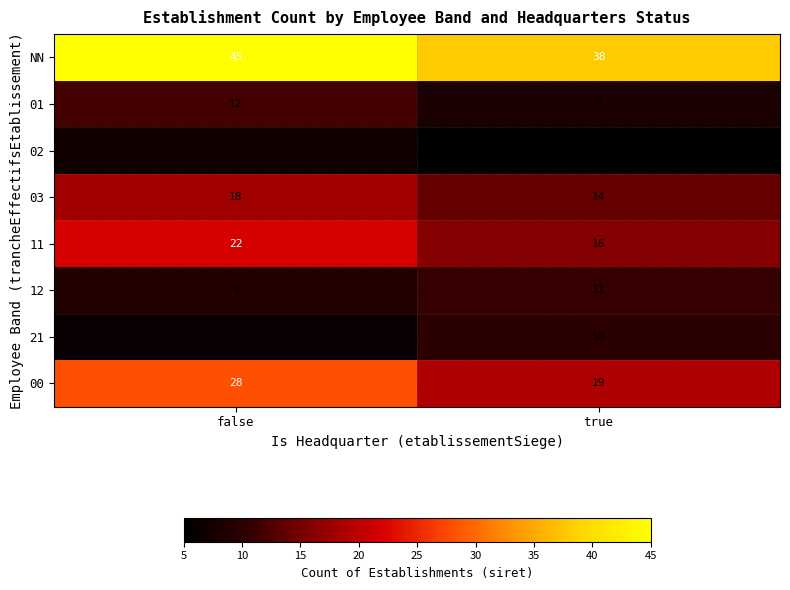

Rank the series at false from highest to lowest value.

NN, 00, 11, 03, 01, 12, 02, 21